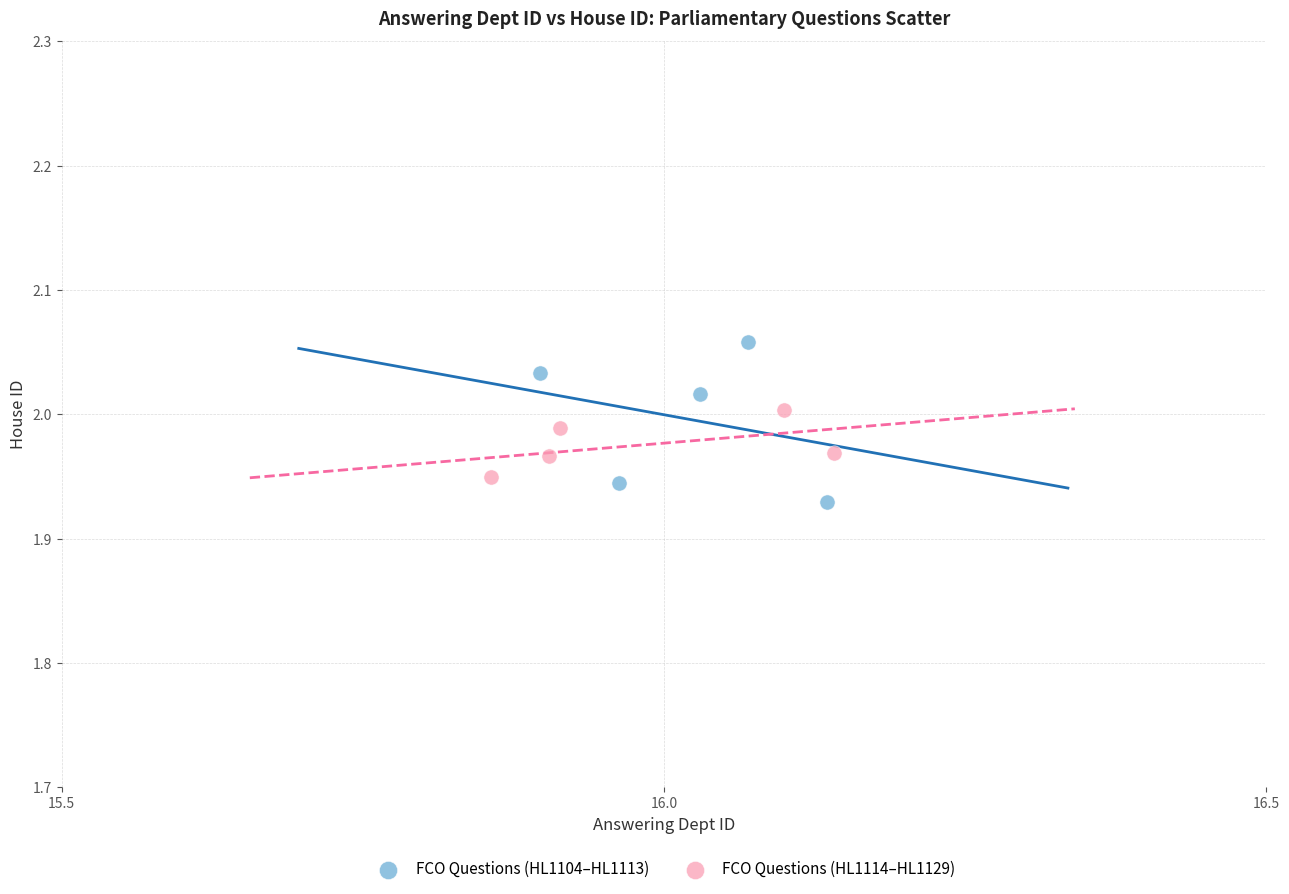

Which series has the largest Y range (max minus min)?

FCO Questions (HL1104–HL1113)